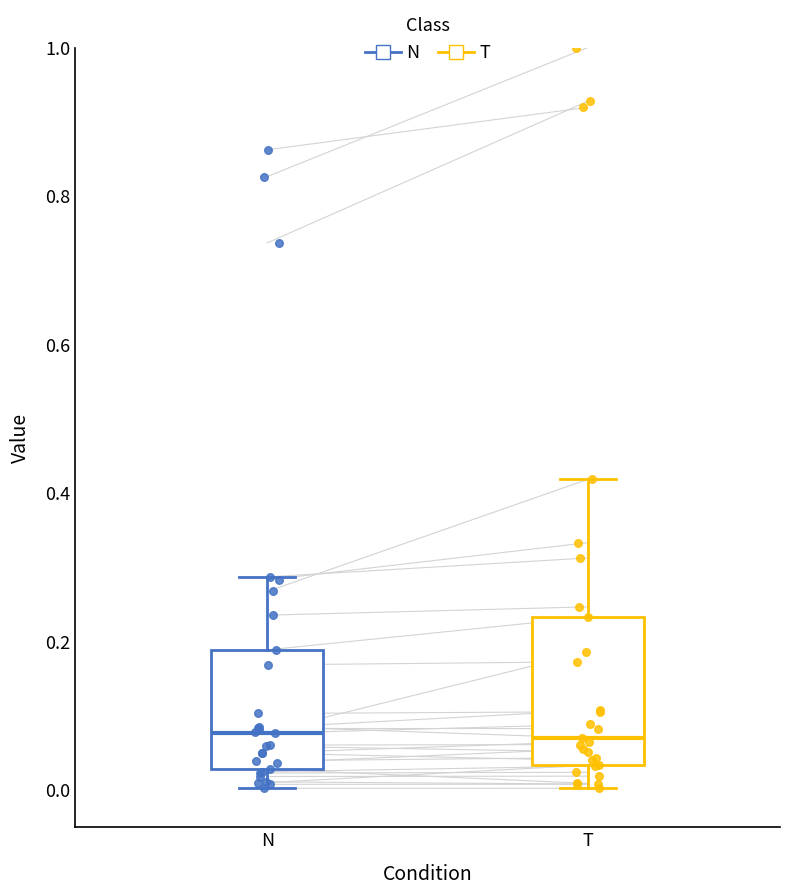

Reading left to right, read every box against the y-axis: the position of its median line, the range the box covers, and the ends of its whiskers. The values are not printed on the chart, so give them approximately, as read against the axis.

N: median 0.08, box 0.02 to 0.18, whiskers 0.00 to 0.28
T: median 0.08, box 0.04 to 0.24, whiskers 0.00 to 0.42